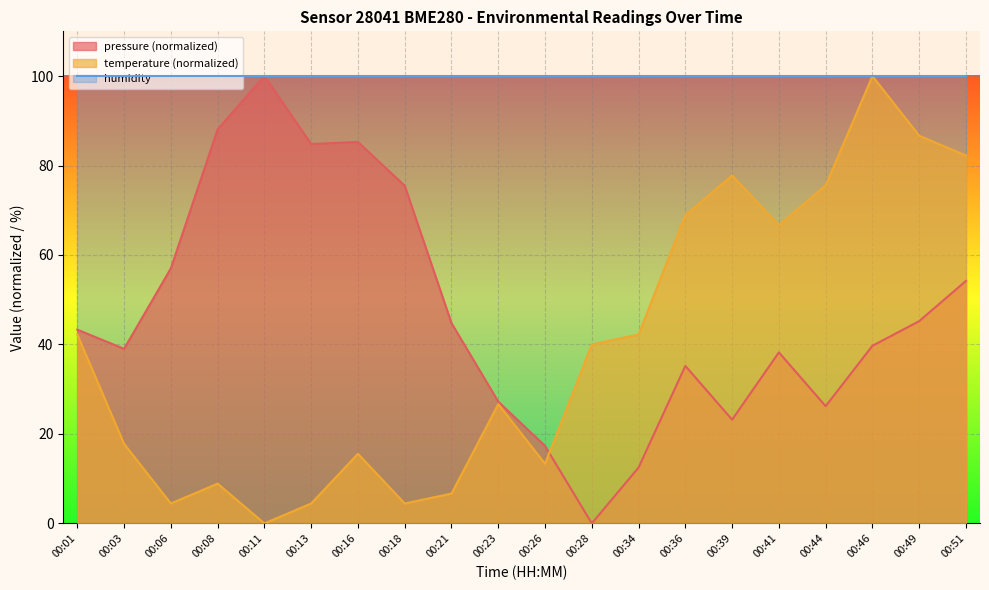

What is the sum of the temperature values at 00:21 and 00:46?

106.7